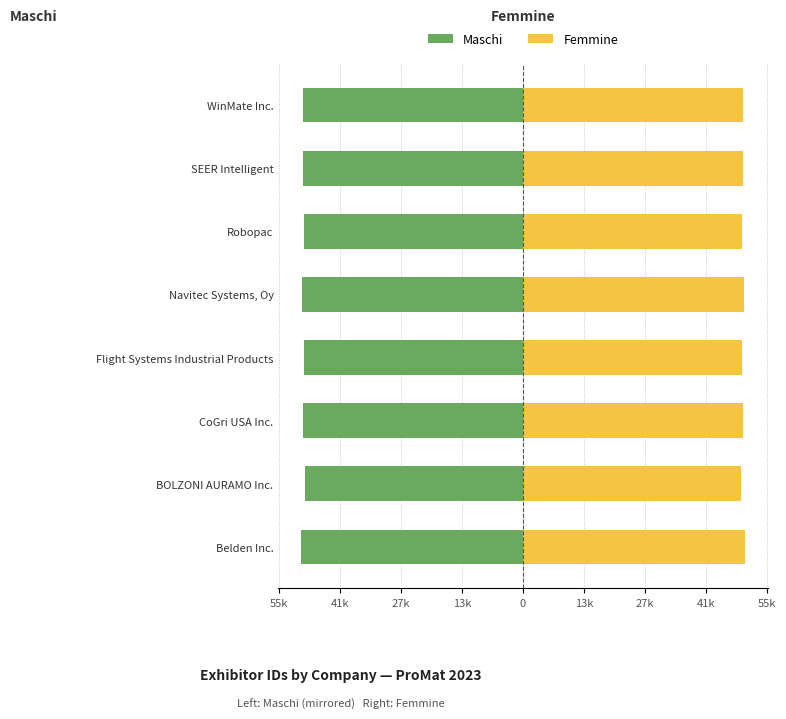

The Femmine series shows 1.4 at BOLZONI AURAMO Inc.. True or false?

False